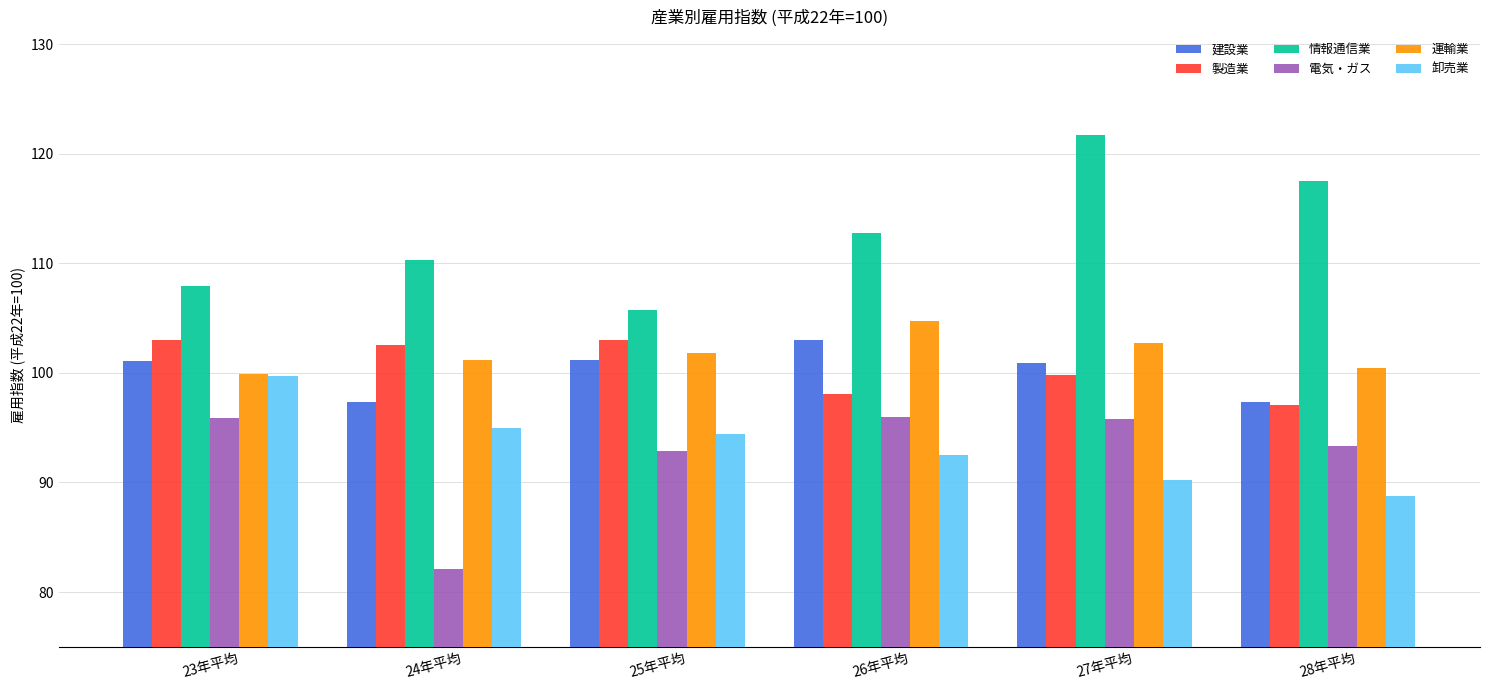

Rank the categories by 情報通信業 value from lowest to highest.

25年平均, 23年平均, 24年平均, 26年平均, 28年平均, 27年平均